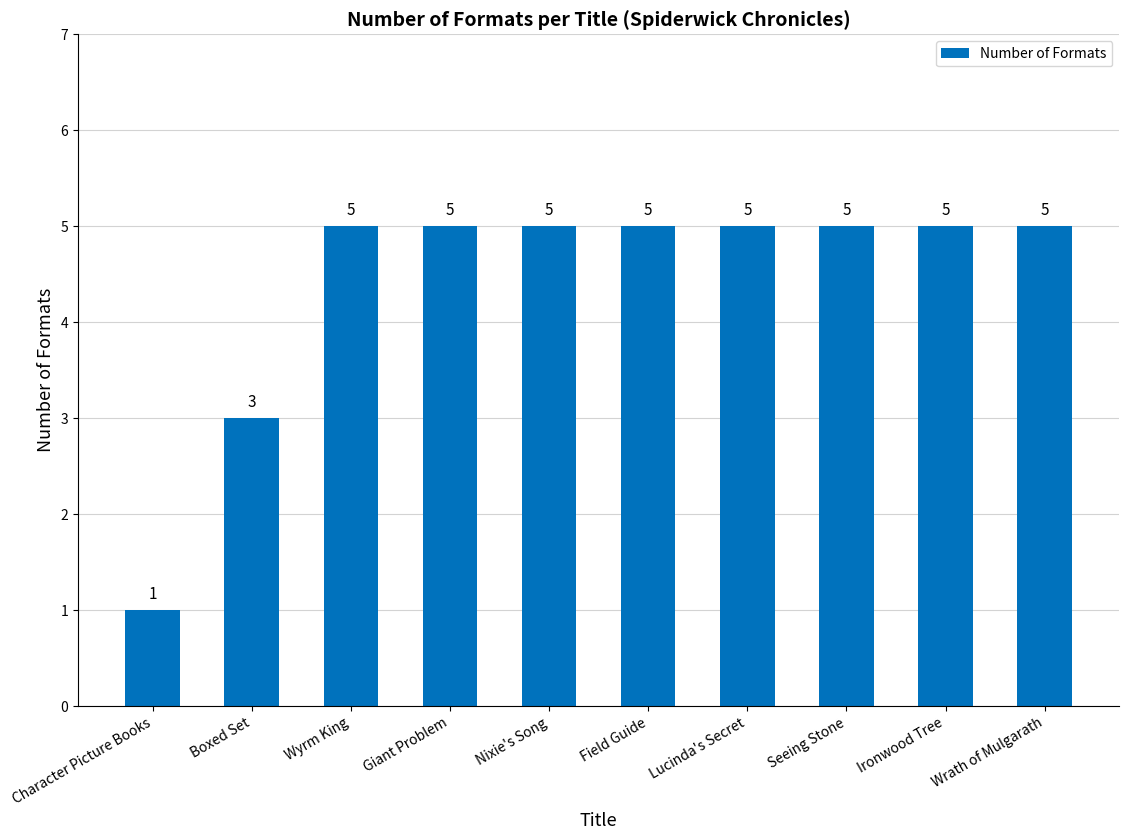

Count the values in the range 5 to 6.

8